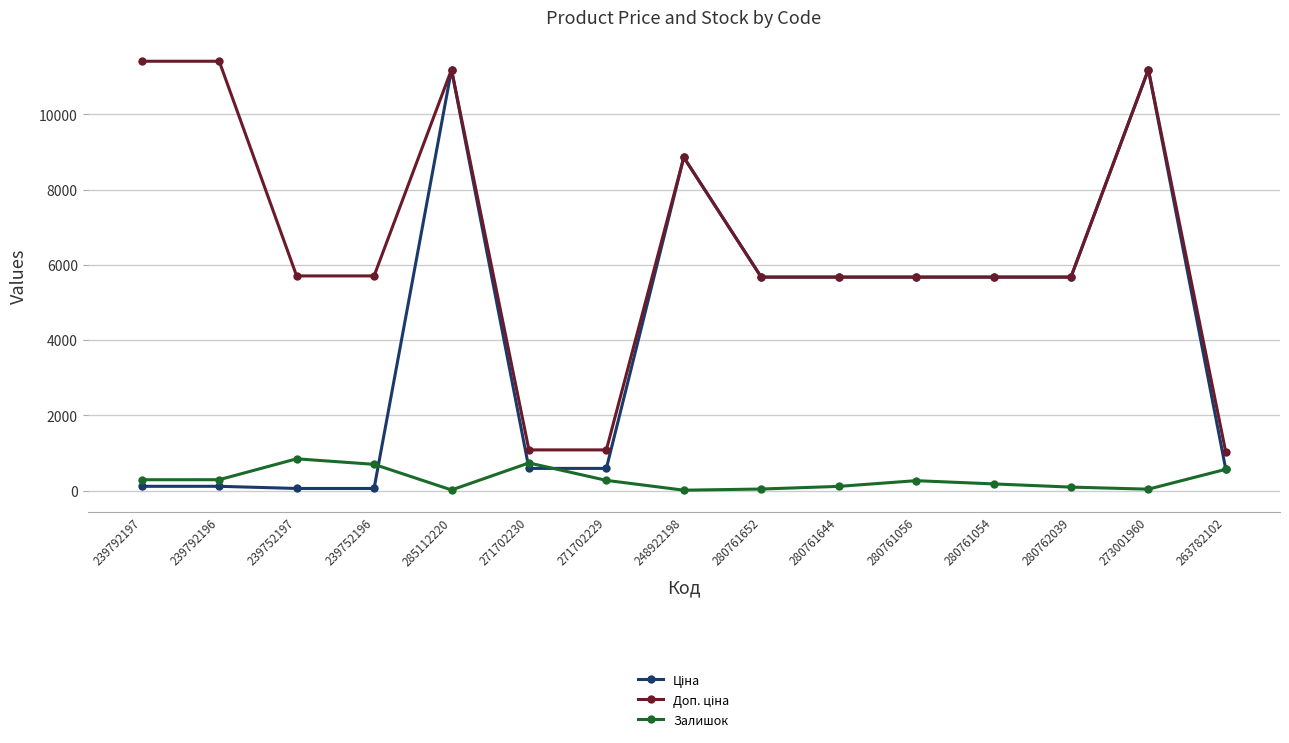

At how many categories does at least one series exceed 363?

15